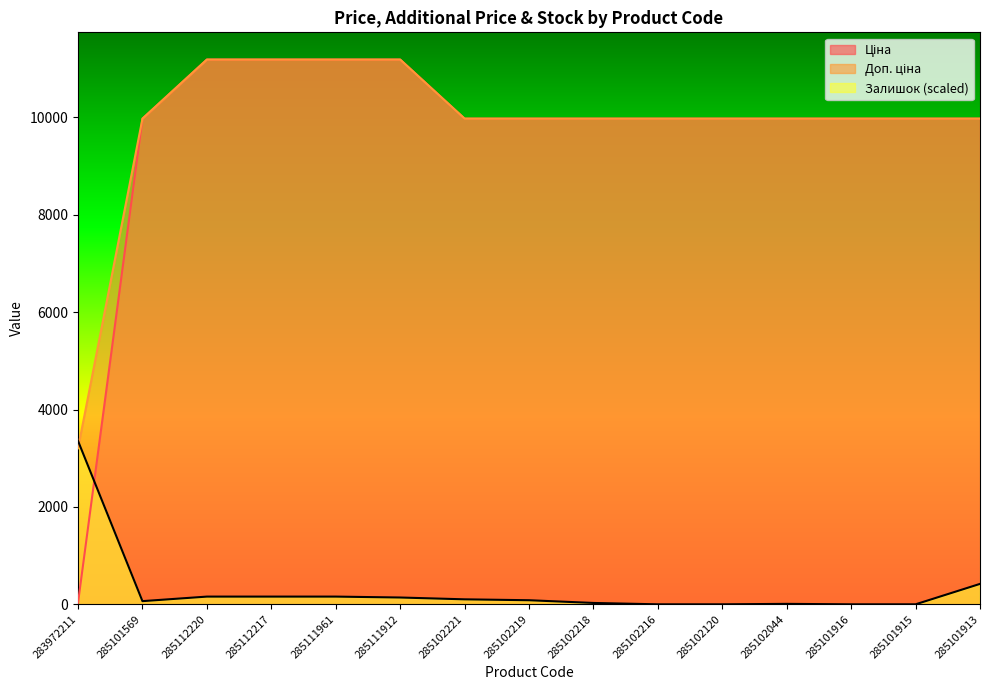

Reading left to right, extract all data points from this chart.

Ціна: 32.0	9975.0	11188.2	11188.2	11188.2	11188.2	9975.0	9975.0	9975.0	9975.0	9975.0	9975.0	9975.0	9975.0	9975.0
Доп. ціна: 3205.0	9975.0	11188.2	11188.2	11188.2	11188.2	9975.0	9975.0	9975.0	9975.0	9975.0	9975.0	9975.0	9975.0	9975.0
Залишок: 3356.4	65.3	158.5	158.5	158.5	139.9	102.6	83.9	28.0	0.0	0.0	9.3	0.0	0.0	419.6